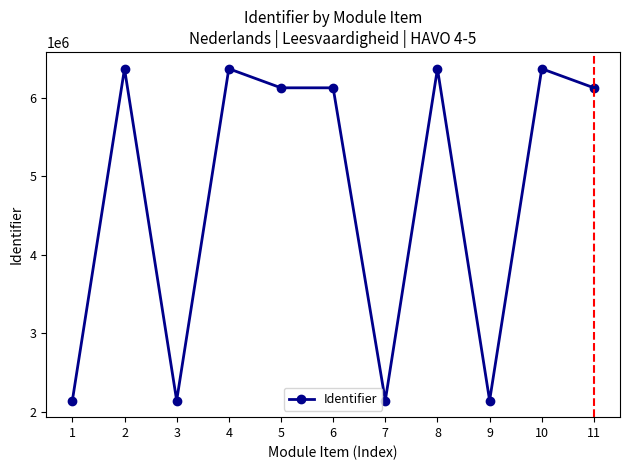

How many series are shown in this chart?

1